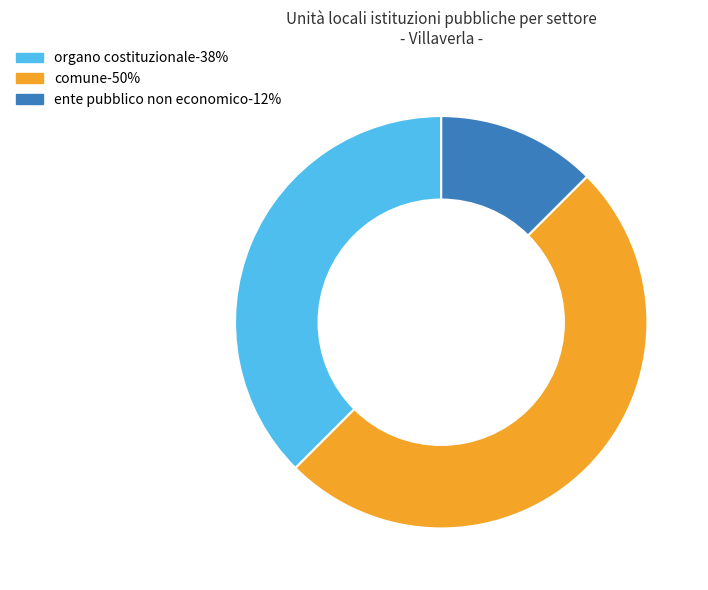

To the nearest percent, what is the difference between the largest and smallest slice percentages?

38%